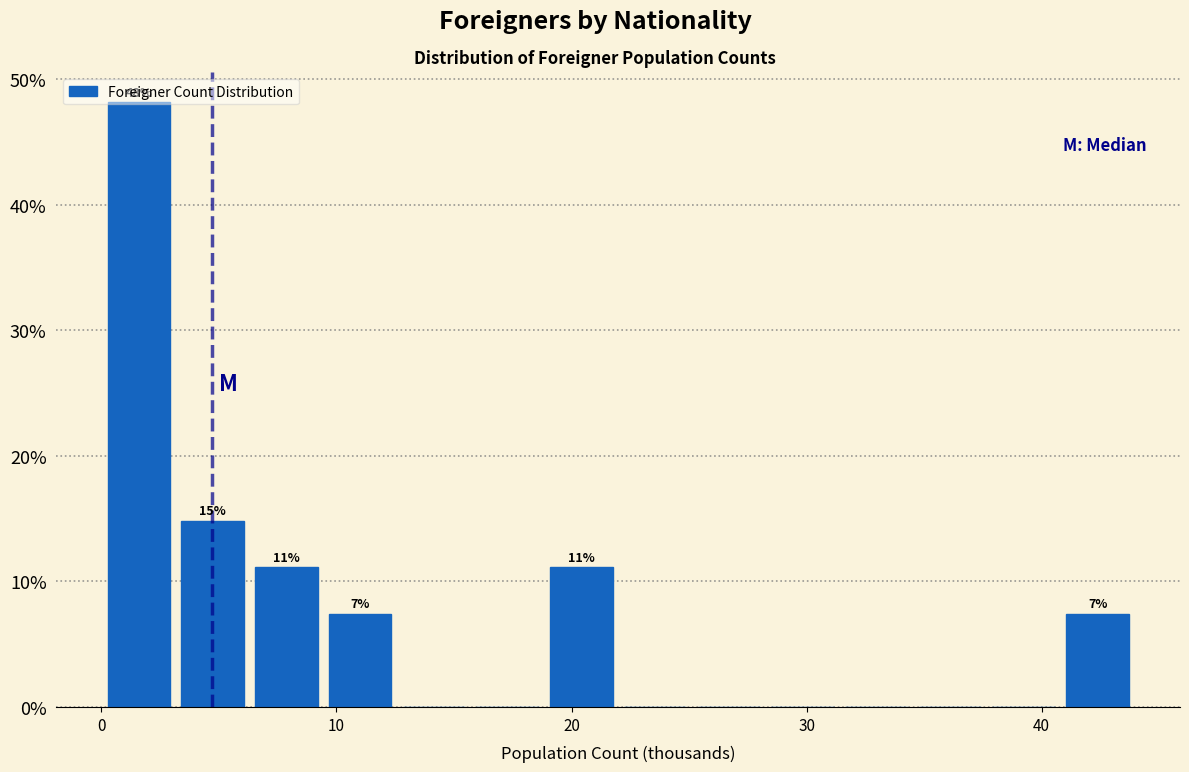

Around what value on the x-axis is the tallest bar? Give the approximate position of its centre, as read against the axis.

2